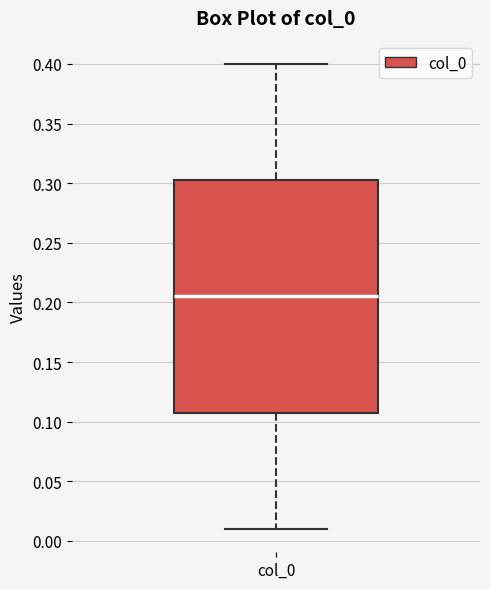

Transcribe this box plot: give where the median line is, the range the box spans, and where the two whiskers end, as read against the y-axis. The values are not printed on the chart, so give them approximately, as read against the axis.

median 0.205, box 0.110 to 0.305, whiskers 0.010 to 0.400